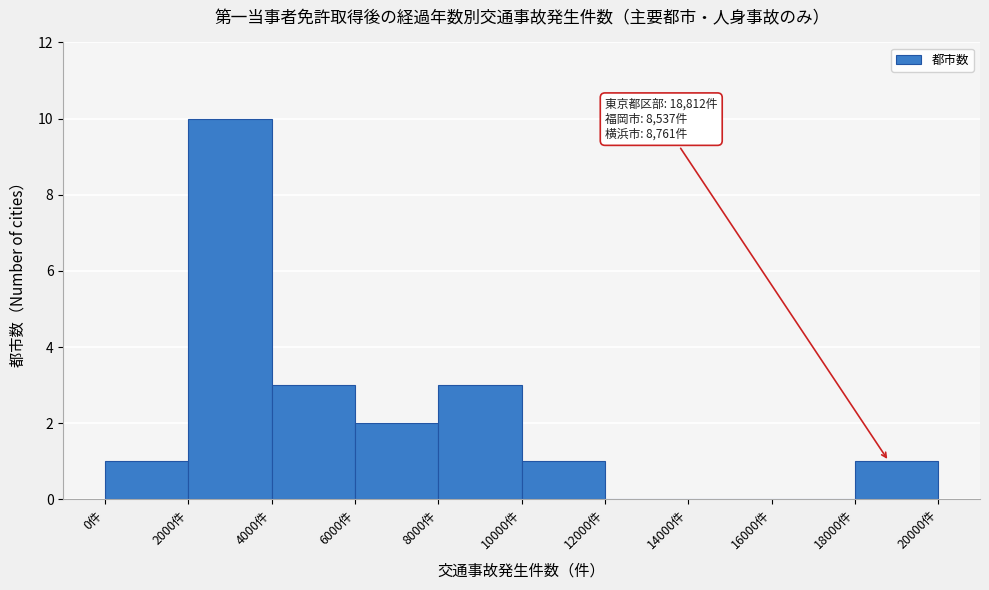

Over which range of the x-axis is the bar tallest?

2000 to 4000